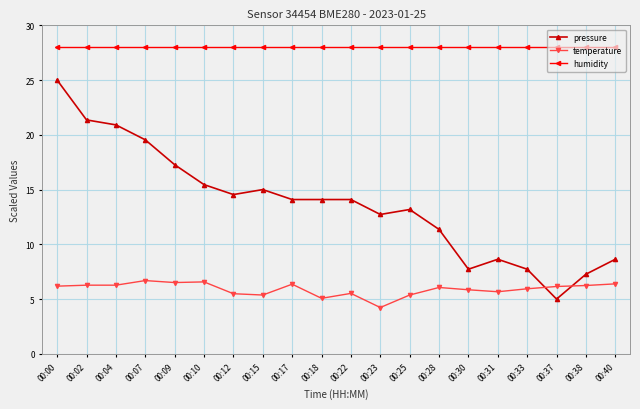

How many lines are shown in the chart?

3